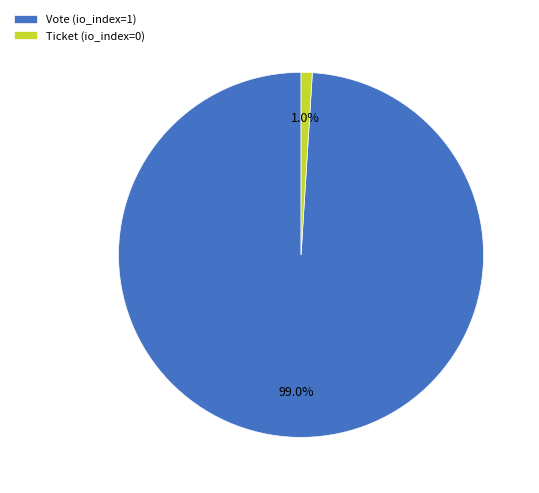

To the nearest percent, what is the difference between the largest and smallest slice percentages?

98%